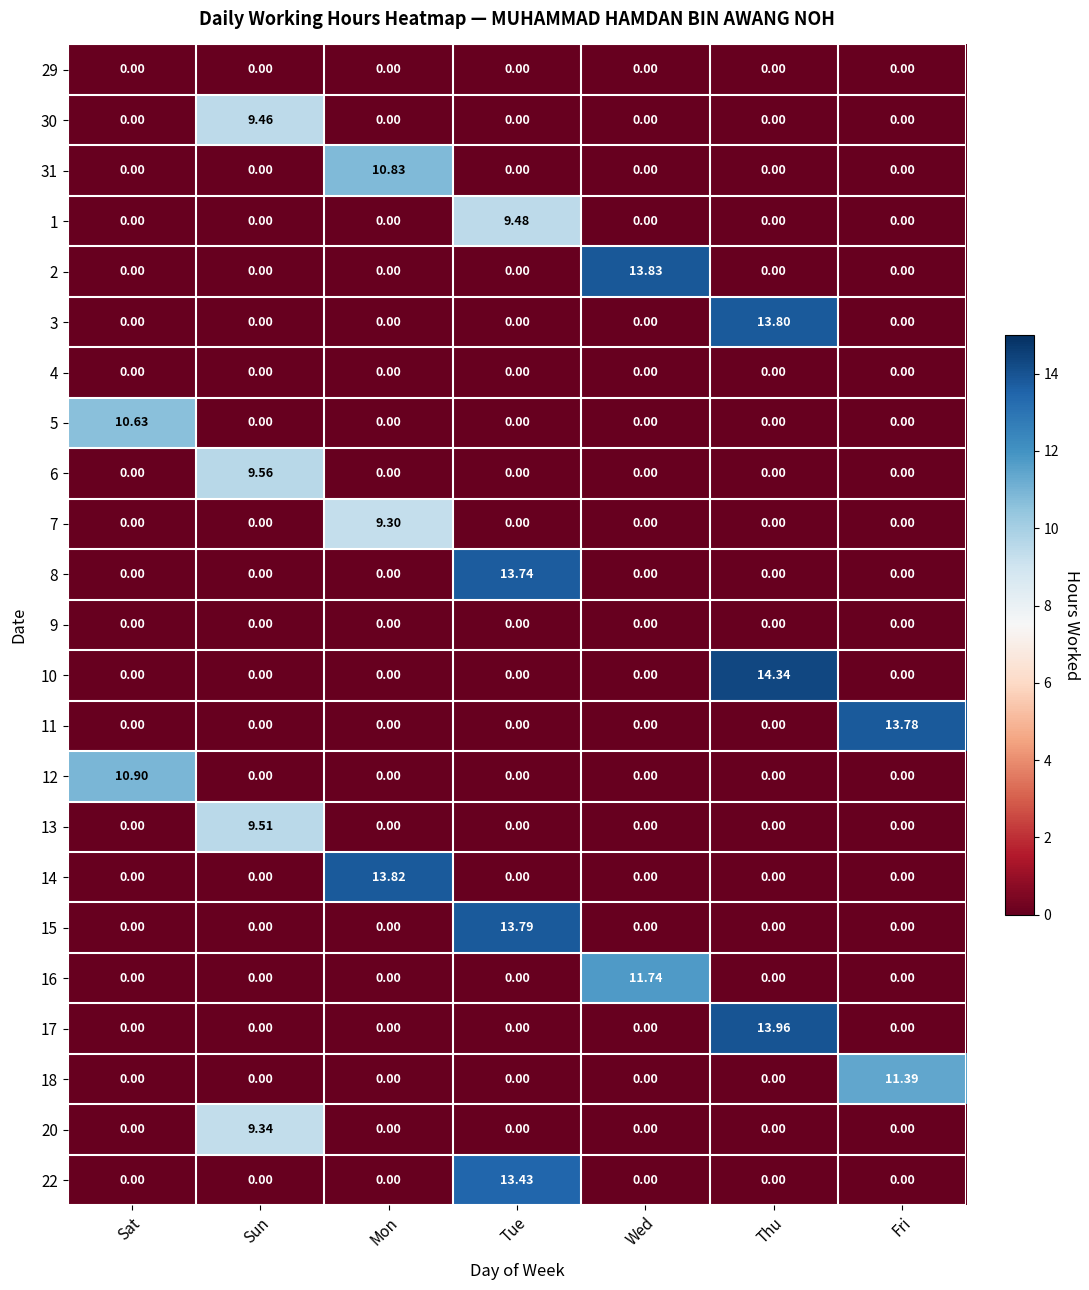

Which category has the highest value across all series?

Thu